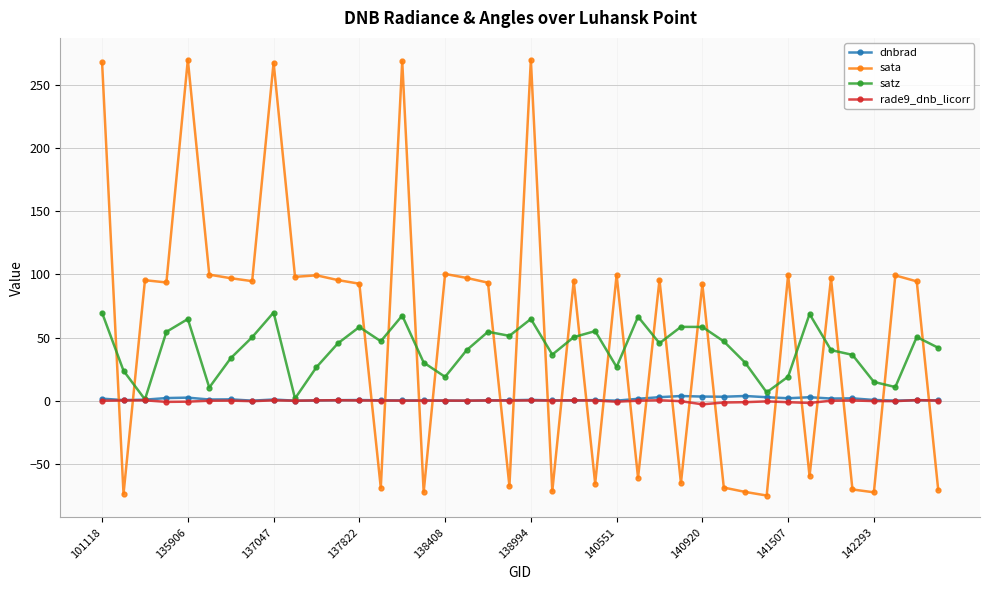

What is the value of the sata point at the 24th from the left?

-65.5